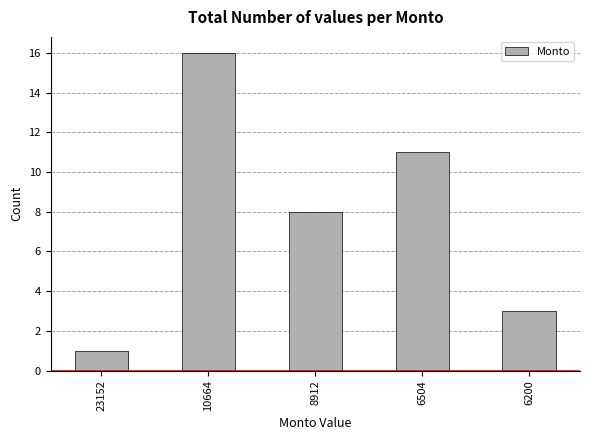

How many values are below 8?

2